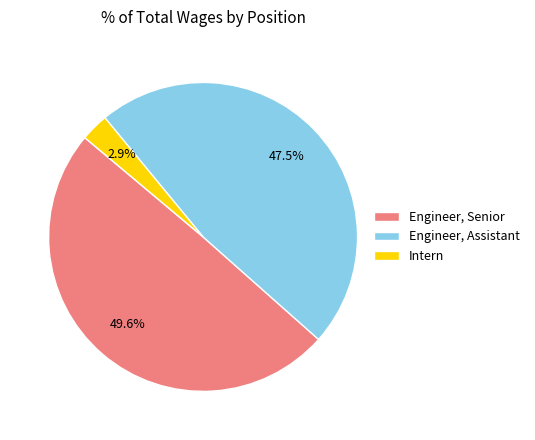

What portion of the pie excludes Intern?

97.1%